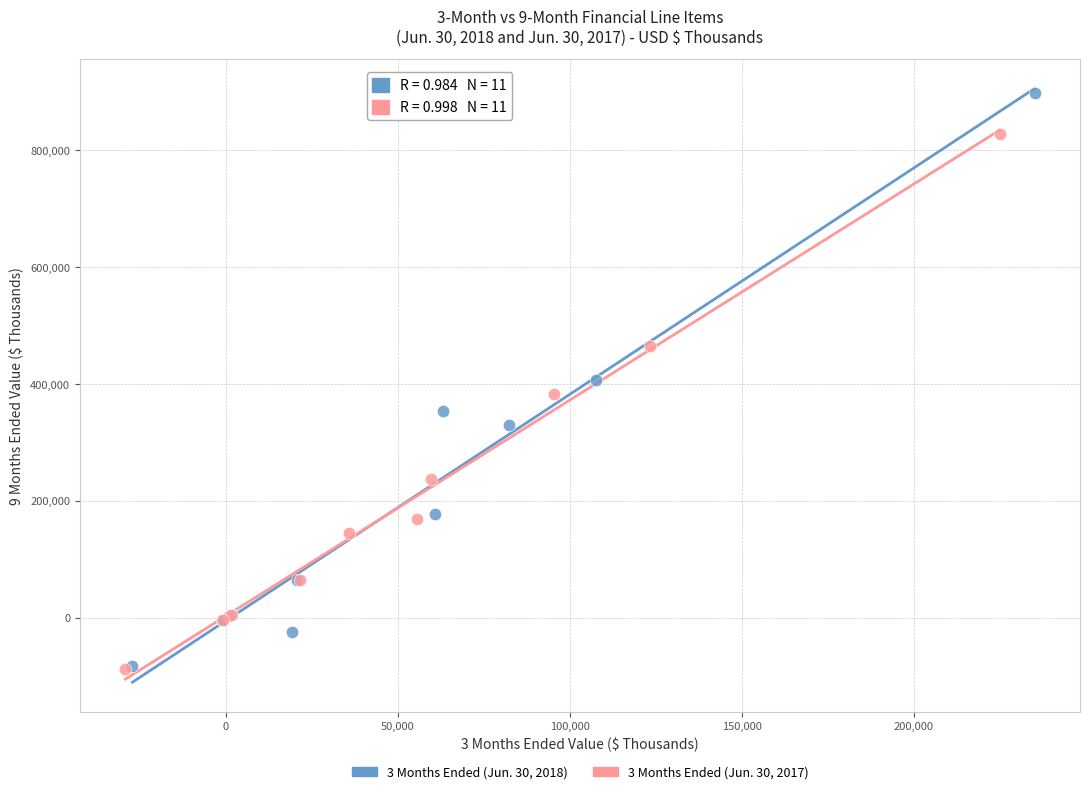

Which series reaches the maximum Y coordinate?

3 Months Ended (Jun. 30, 2018)